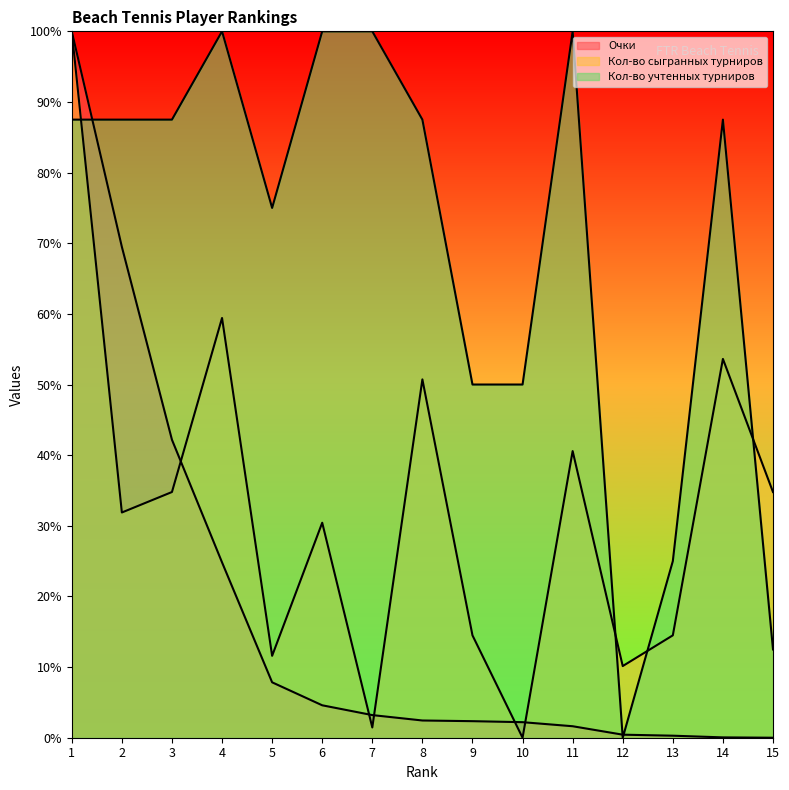

How many positive values does the Кол-во учтенных турниров series have?

14